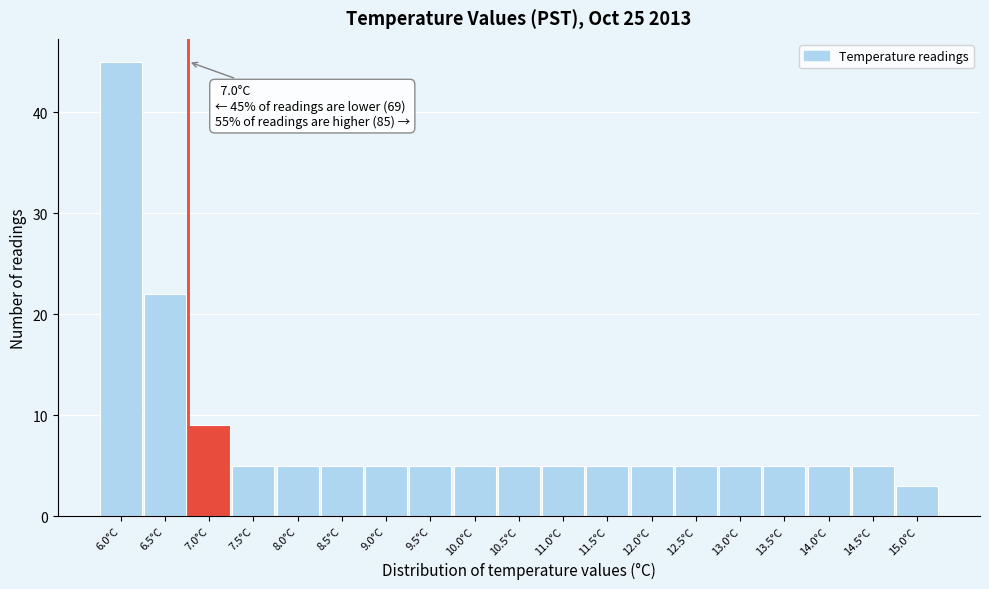

Reading left to right, extract all data points from this chart.

45	22	9	5	5	5	5	5	5	5	5	5	5	5	5	5	5	5	3